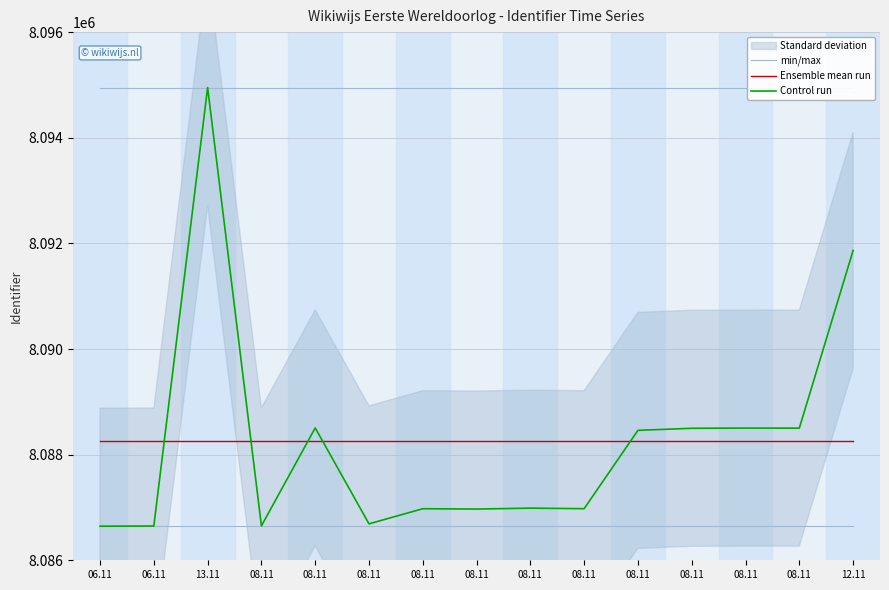

In Control run, how many points are higher than both neighbors (excluding endpoints)?

5